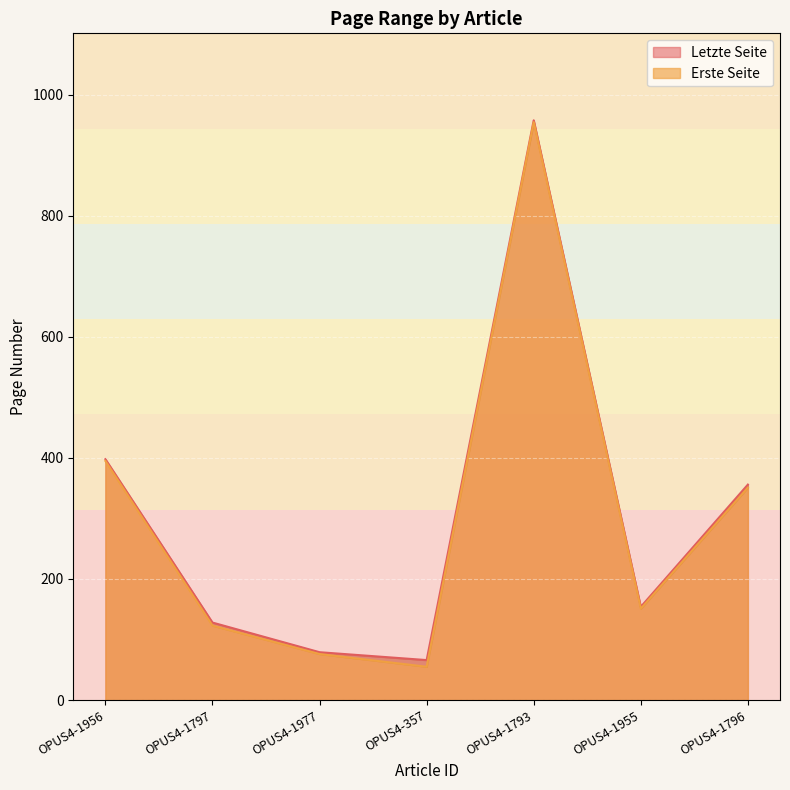

What is the spread (max minus min) of values at OPUS4-1956?

3